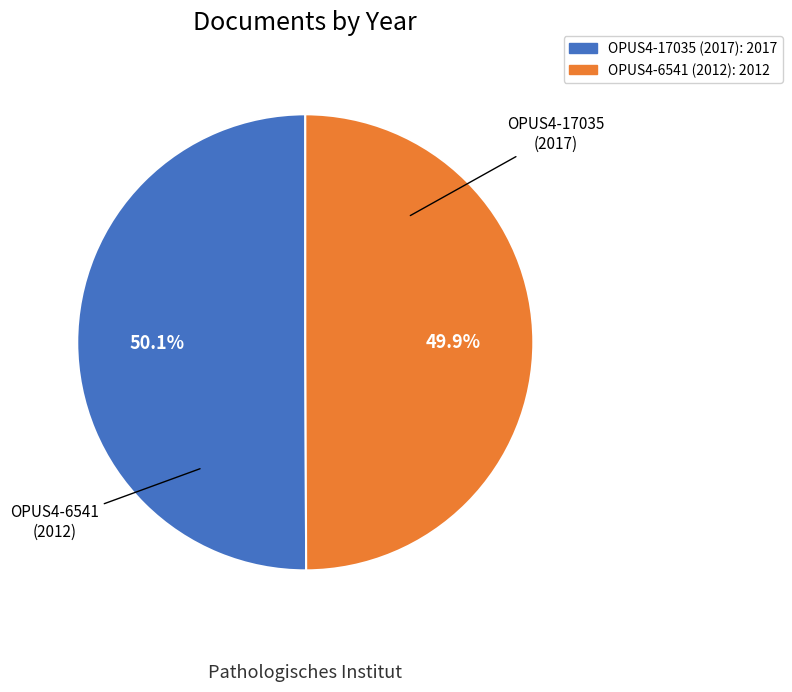

Approximately how many times larger is the value at OPUS4-6541 (2012) compared to OPUS4-17035 (2017)?

1.0